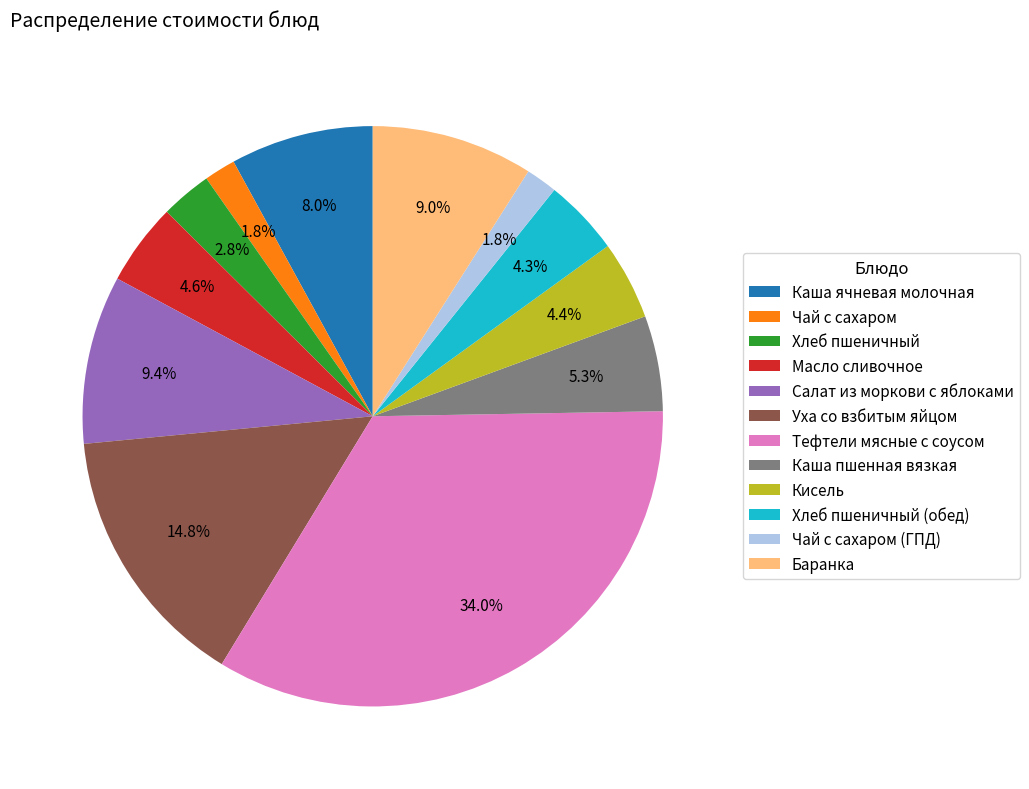

Does any single category account for the majority?

No